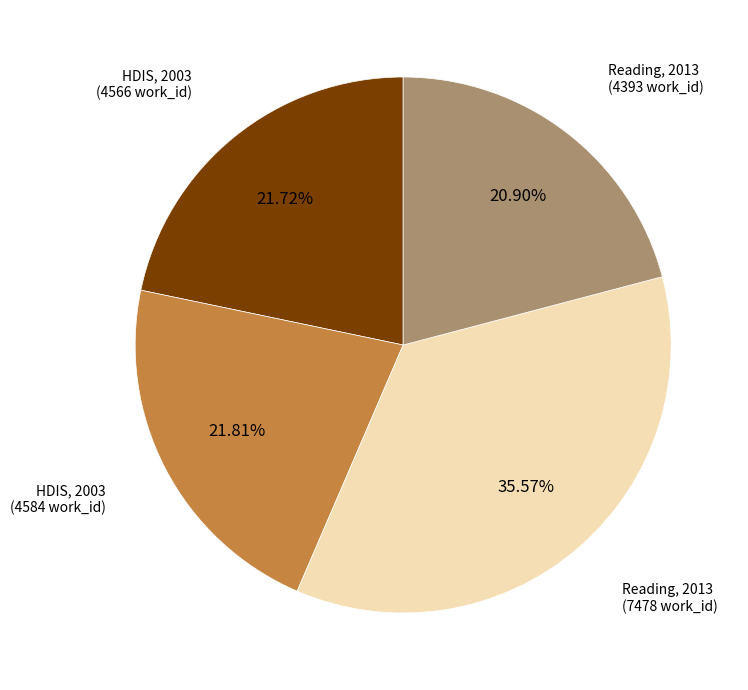

Does any single category account for the majority?

No